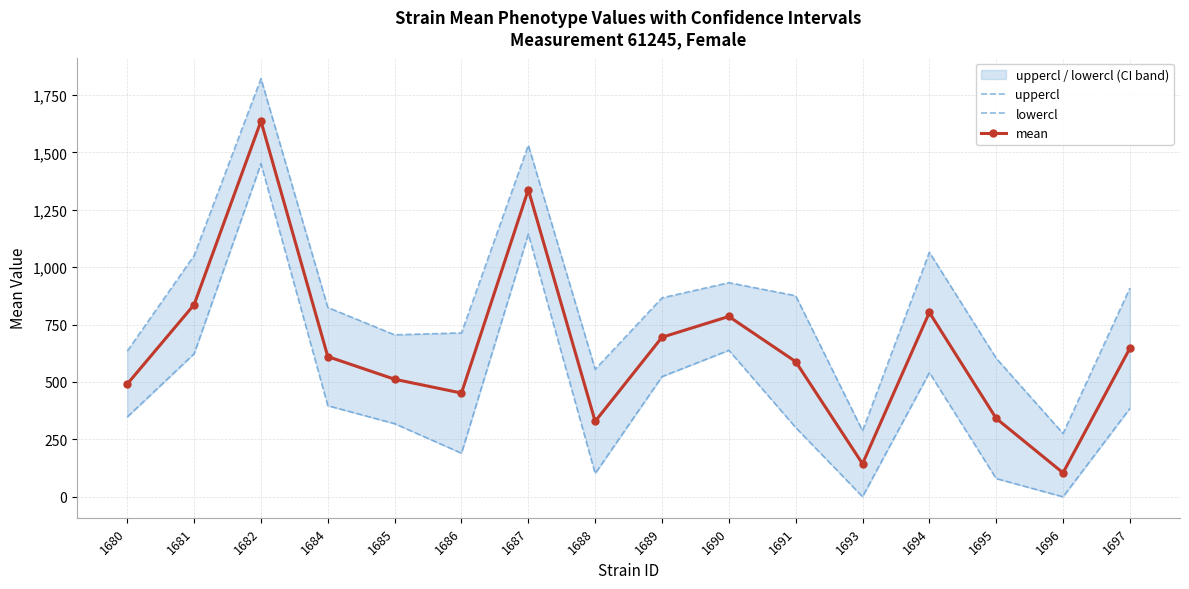

What is the value of the uppercl point at the 15th from the left?

275.9